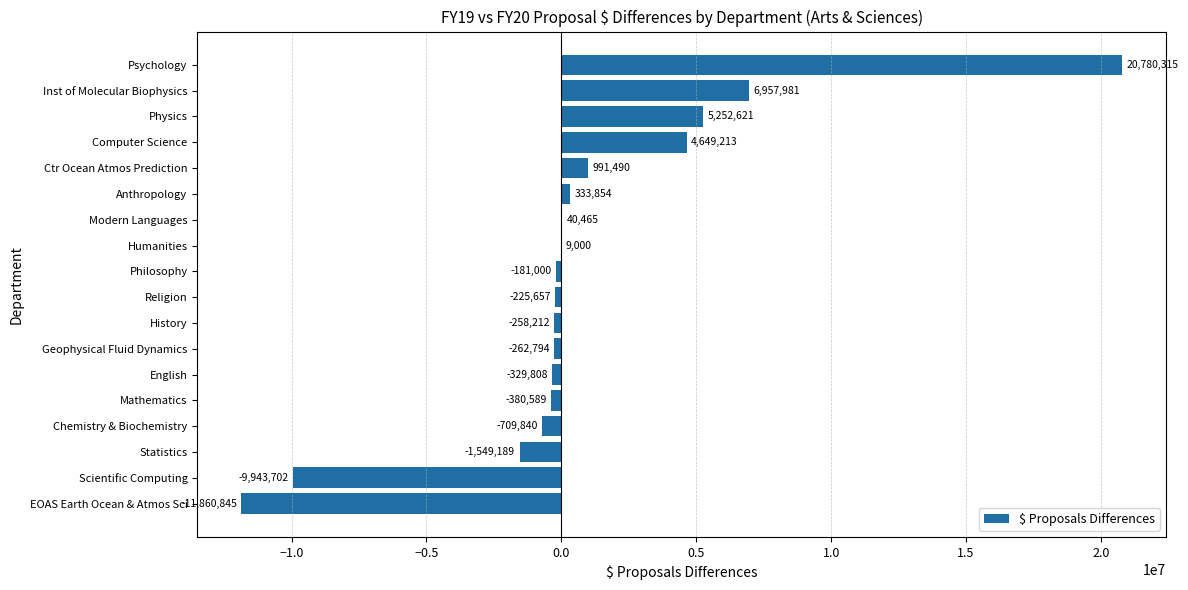

Which category has the highest value across all series?

Psychology